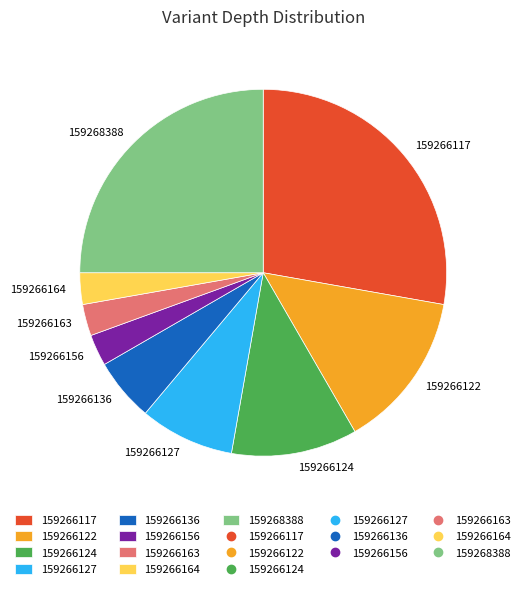

Is it true that 159268388 is 32% of the pie?

False